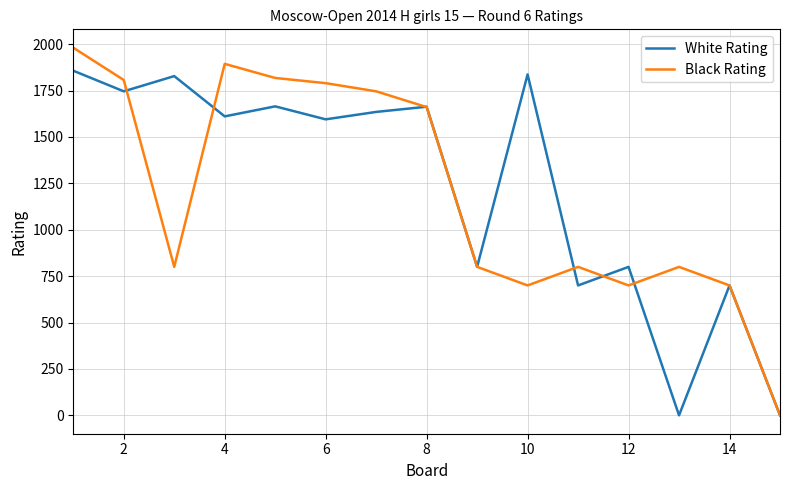

What is the maximum value for White Rating?

1857